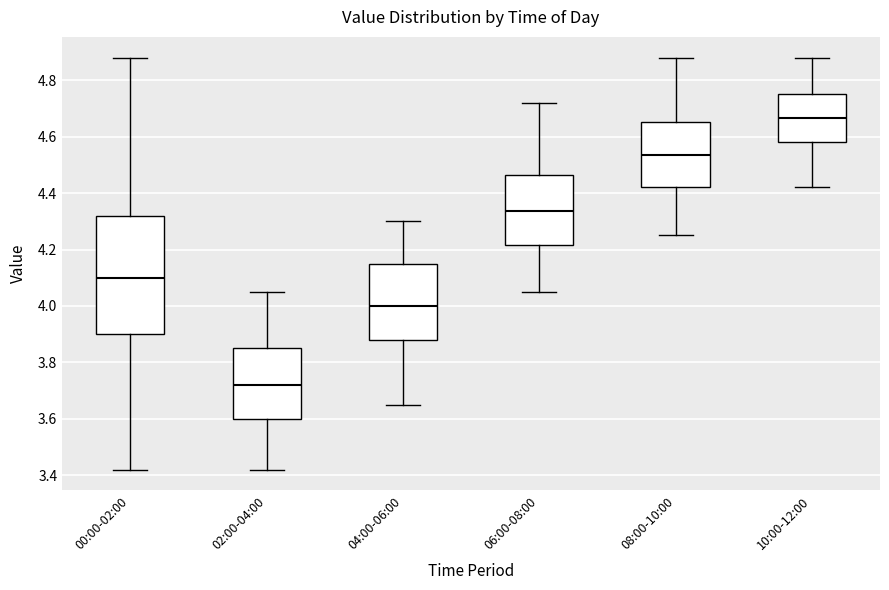

Comparing the boxes themselves (not the whiskers), which one is the tallest?

00:00-02:00